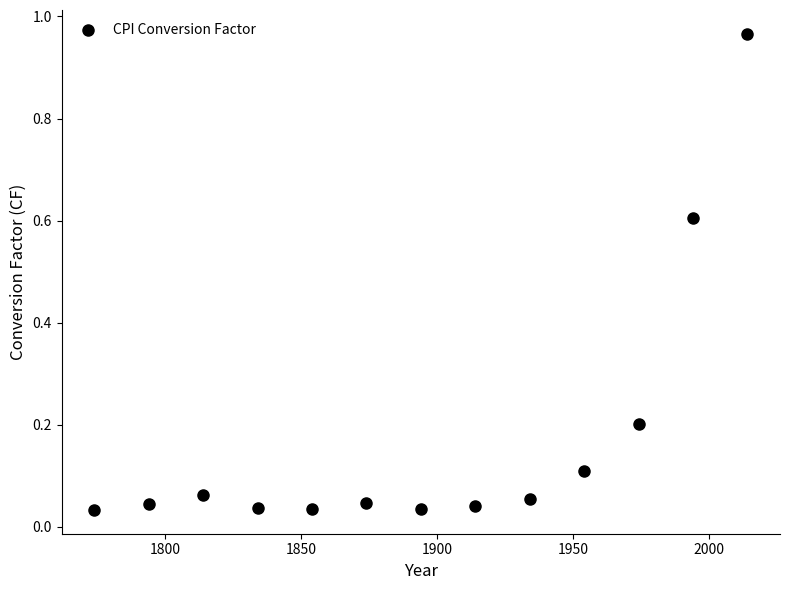

What is the range of Y values (max minus min)?

0.9